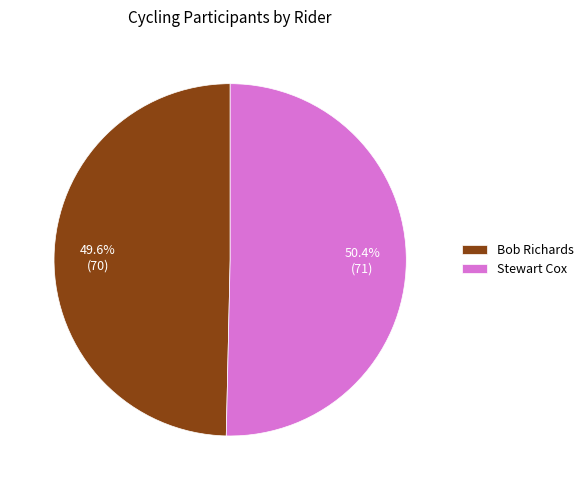

Rank the categories by value from lowest to highest.

Bob Richards, Stewart Cox